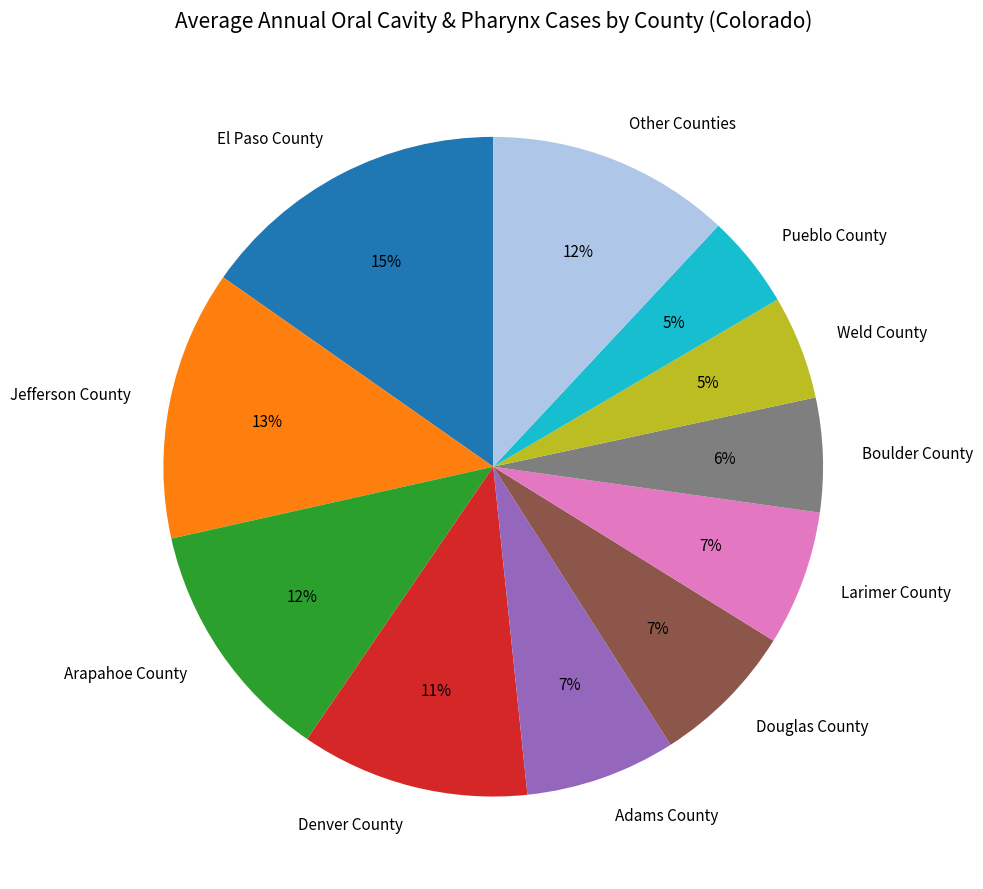

To the nearest percent, what percentage of the pie is Pueblo County?

5%